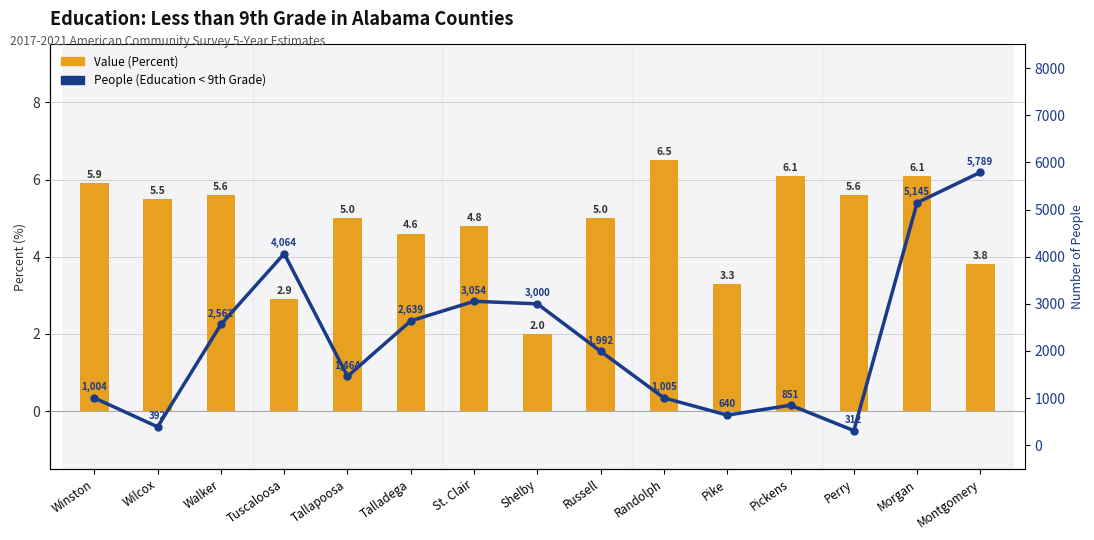

At how many categories does at least one series exceed 4424?

2